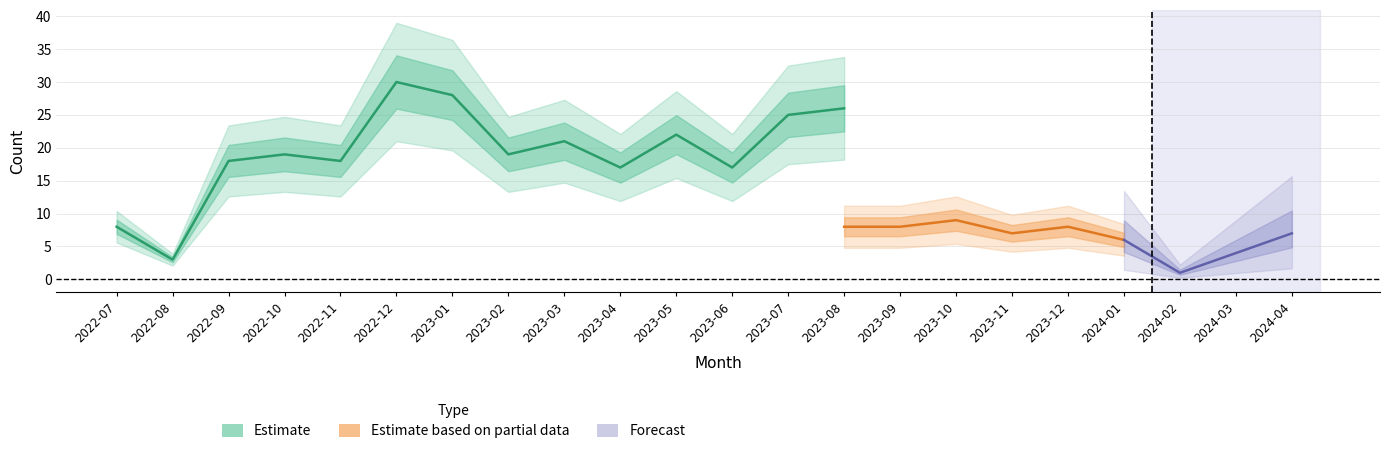

True or false: monthly_visit and monthly_download_resource cross at least once.

False